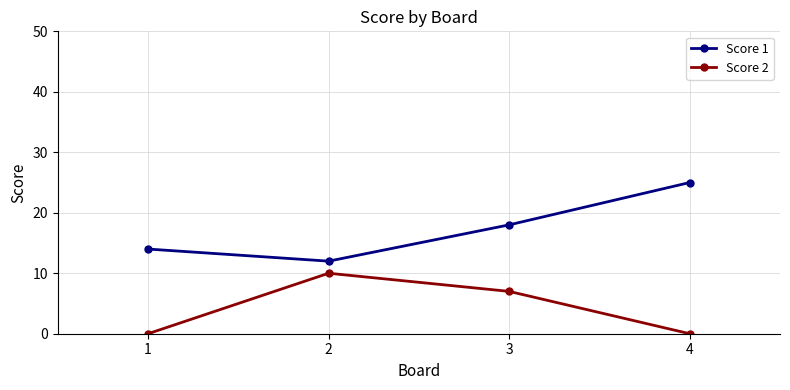

True or false: Score 1 and Score 2 cross at least once.

False